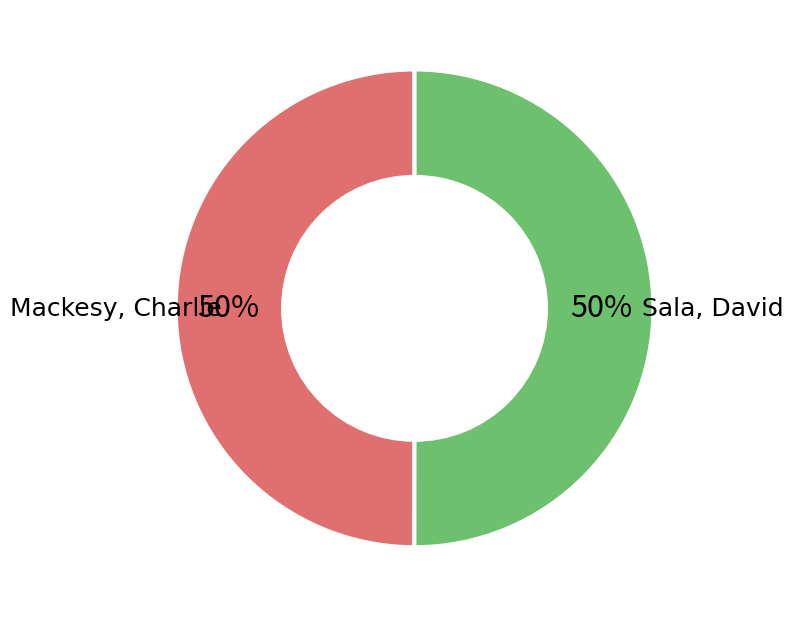

To the nearest percent, what is the average slice percentage?

50%